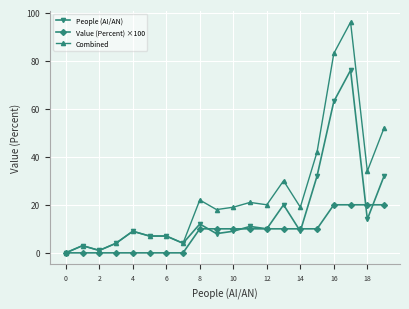

Rank the series by their maximum value, from highest to lowest.

Combined, People (AI/AN), Value (Percent) ×100